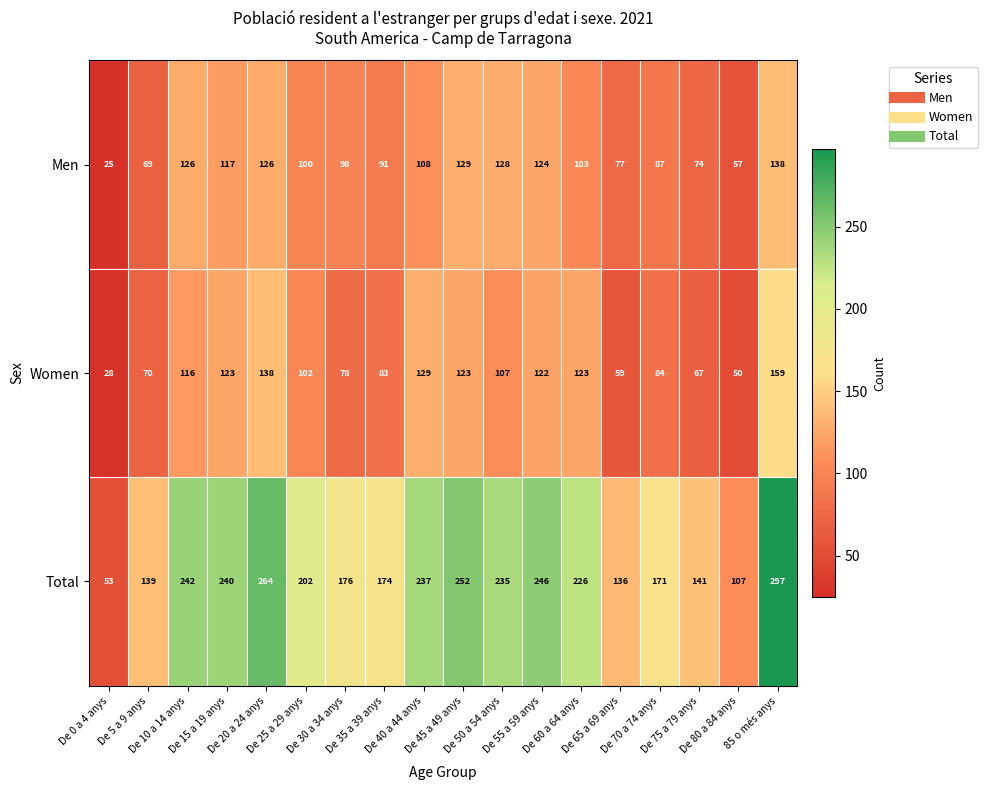

What is the difference between the maximum and minimum values in the Men series?

113